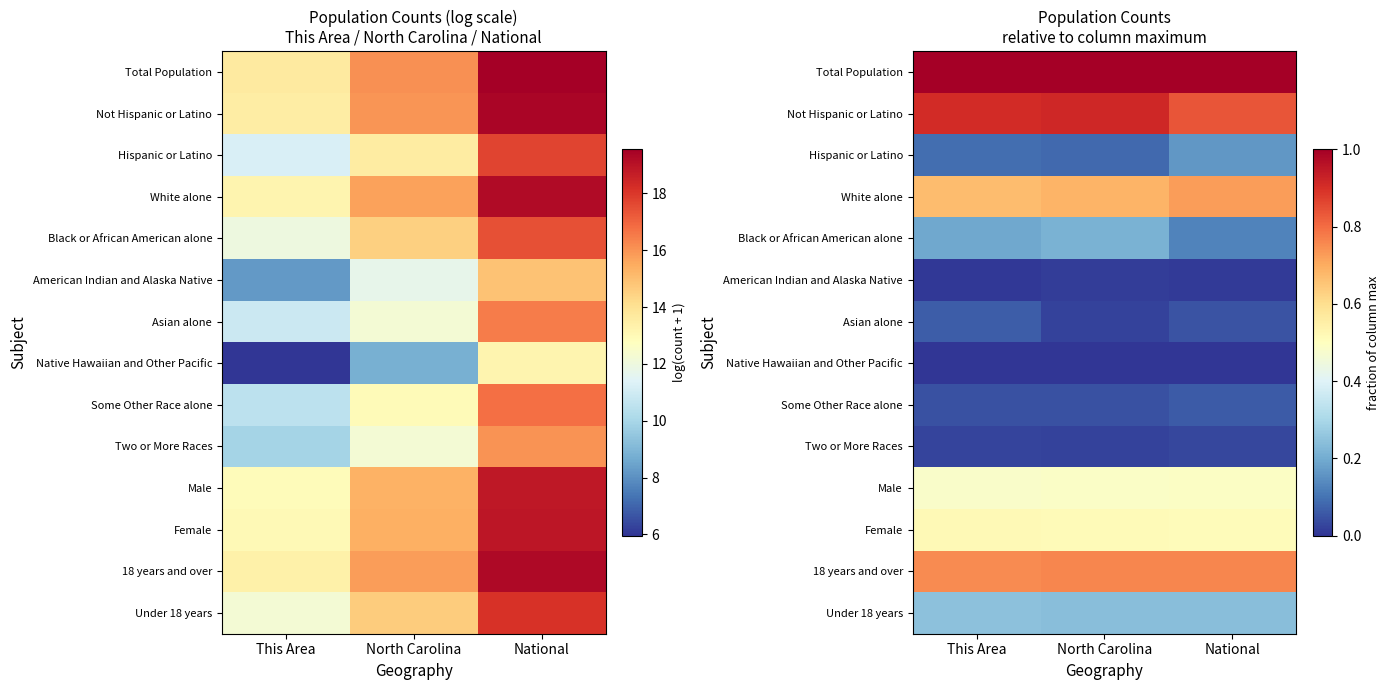

At which category does the chart reach its minimum across all series?

This Area